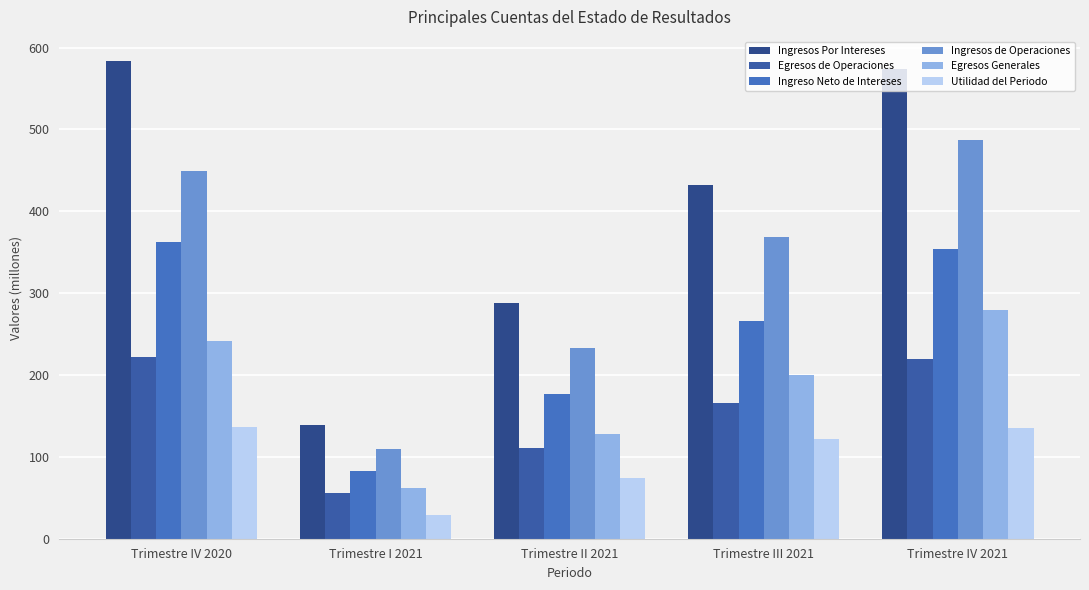

True or false: Ingresos Por Intereses has a value of 583.9 at Trimestre IV 2020.

True